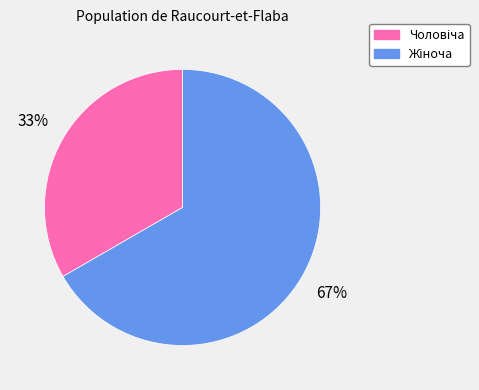

Does any single category account for the majority?

Yes